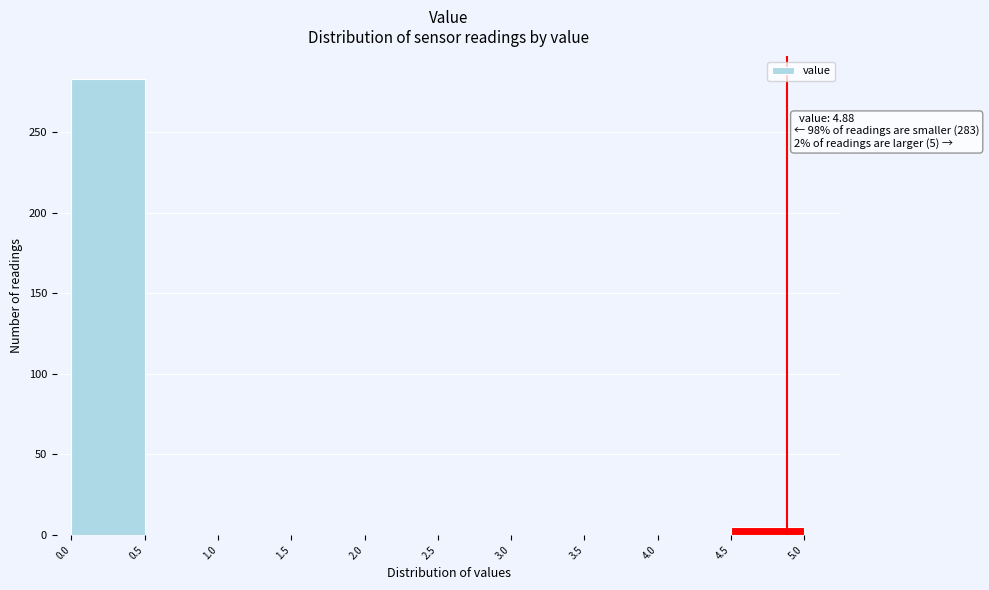

Which range on the x-axis has the tallest bar?

0.0 to 0.5